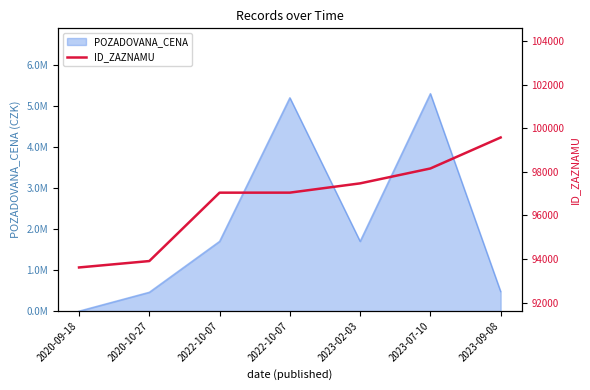

At which label does the data first exceed 97047?

2023-02-03